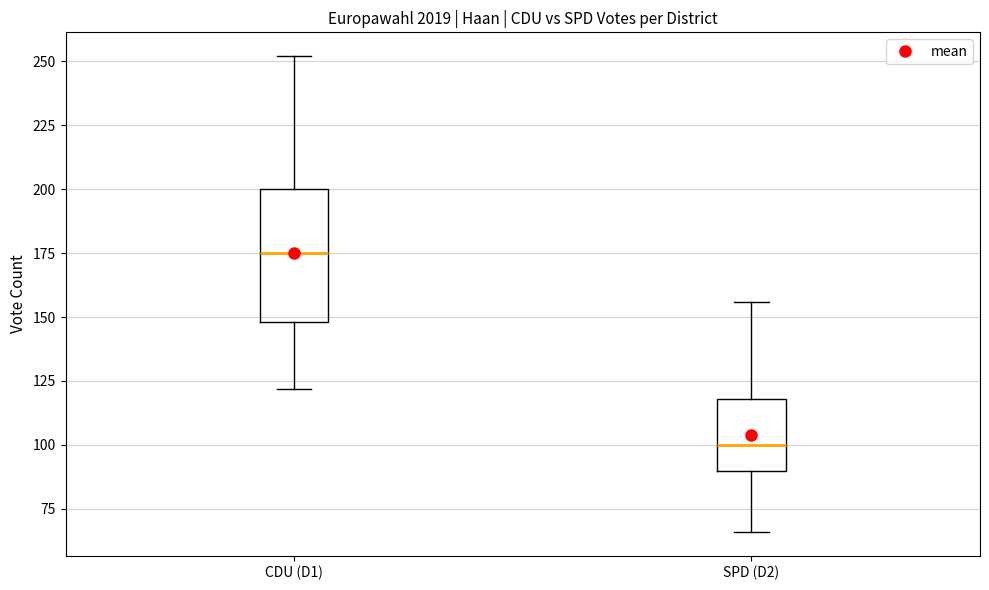

Which box has the highest median line?

CDU (D1)